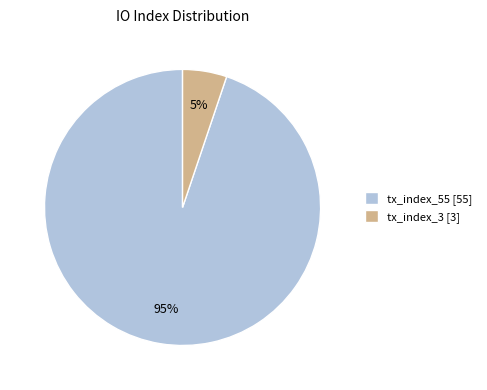

How many slices are in this pie chart?

2